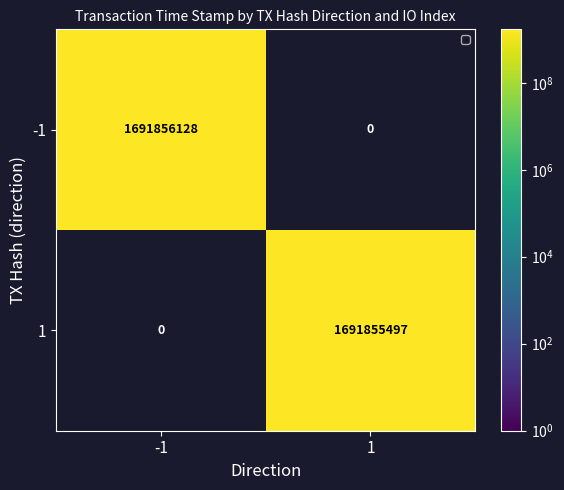

The -1 series shows 1691856128 at -1. True or false?

True